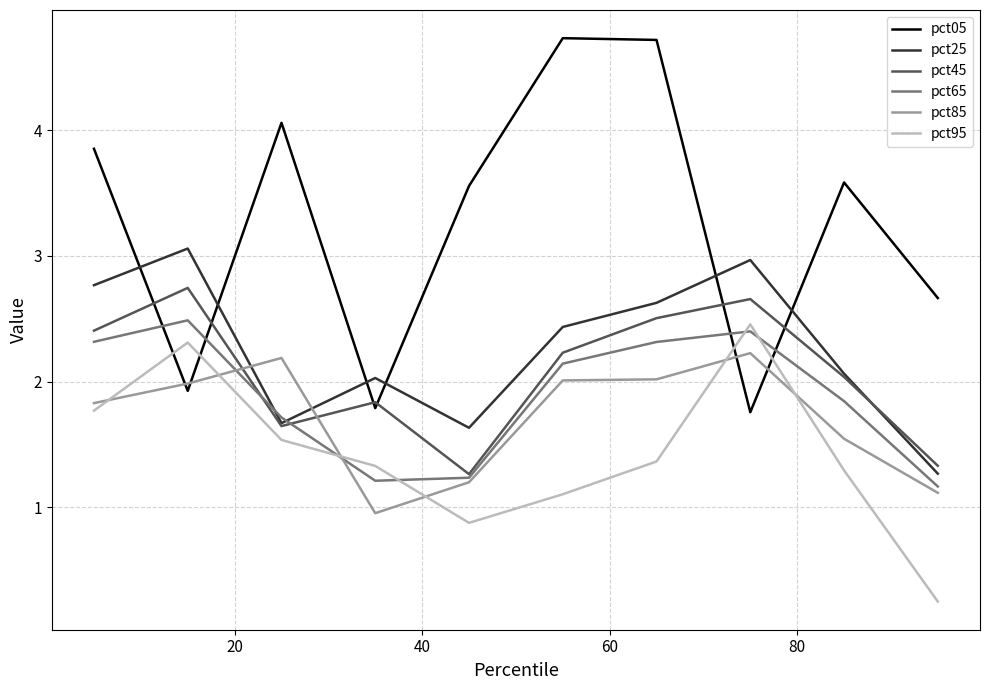

How many lines are shown in the chart?

6